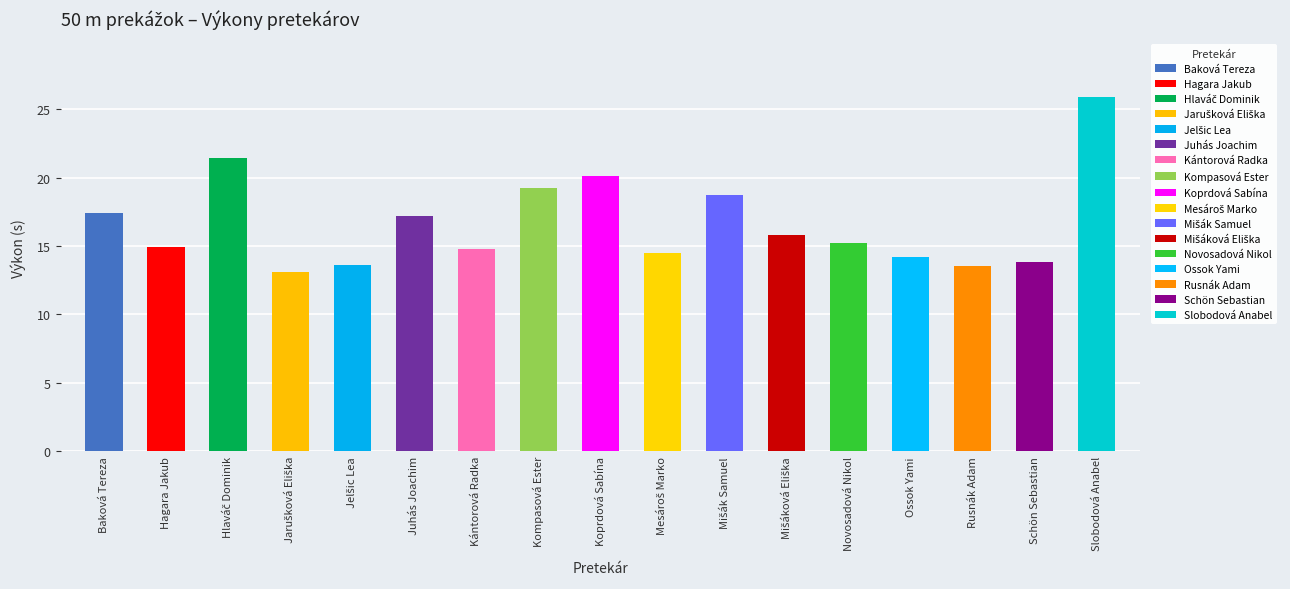

The chart shows a value of 9.1 at Mišák Samuel. True or false?

False